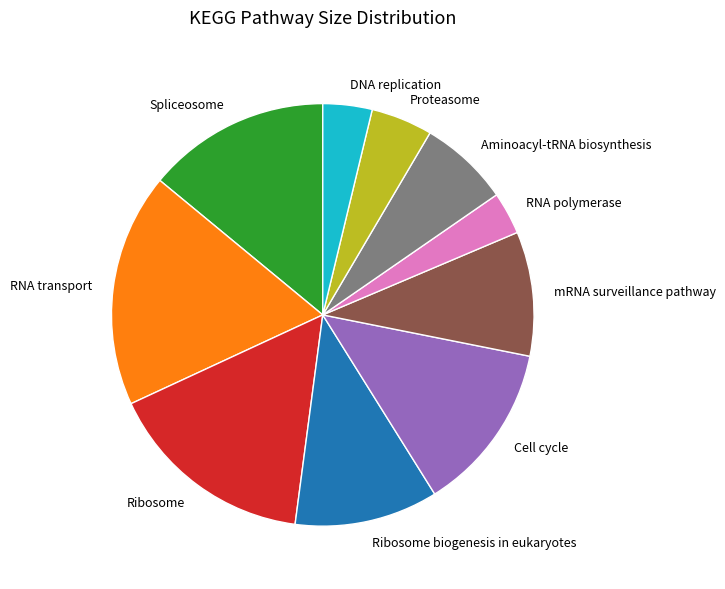

Is the sum of RNA polymerase and Proteasome greater than half?

No